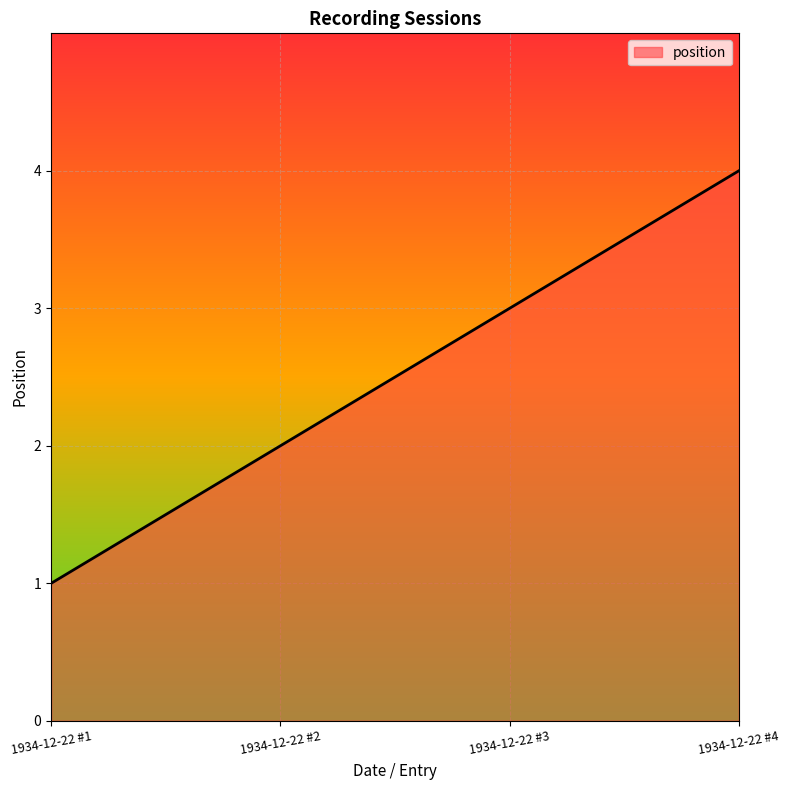

What is the difference between the maximum and minimum values?

3